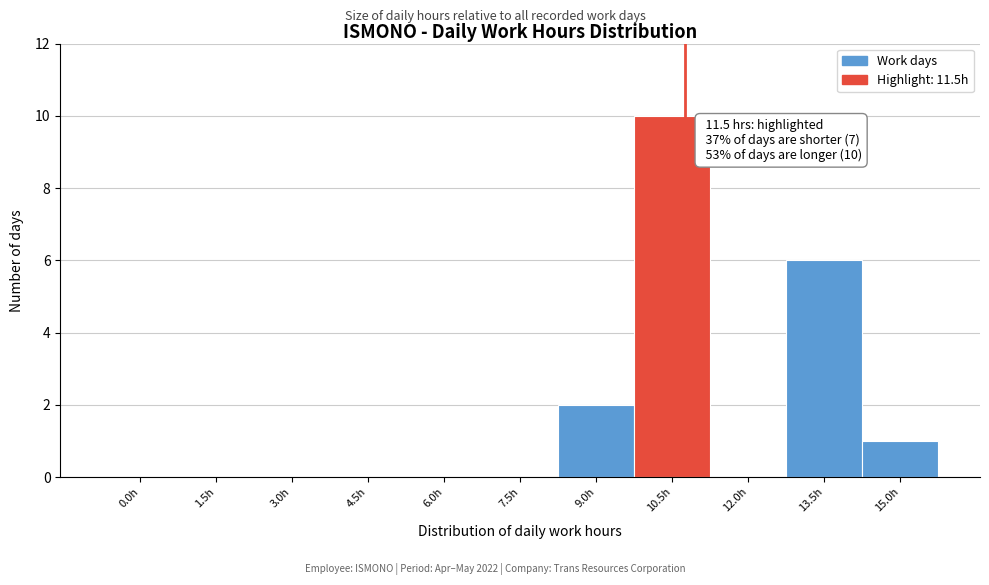

Reading left to right, what are all the values shown in this chart?

0.0h=0	1.5h=0	3.0h=0	4.5h=0	6.0h=0	7.5h=0	9.0h=2	10.5h=10	12.0h=0	13.5h=6	15.0h=1